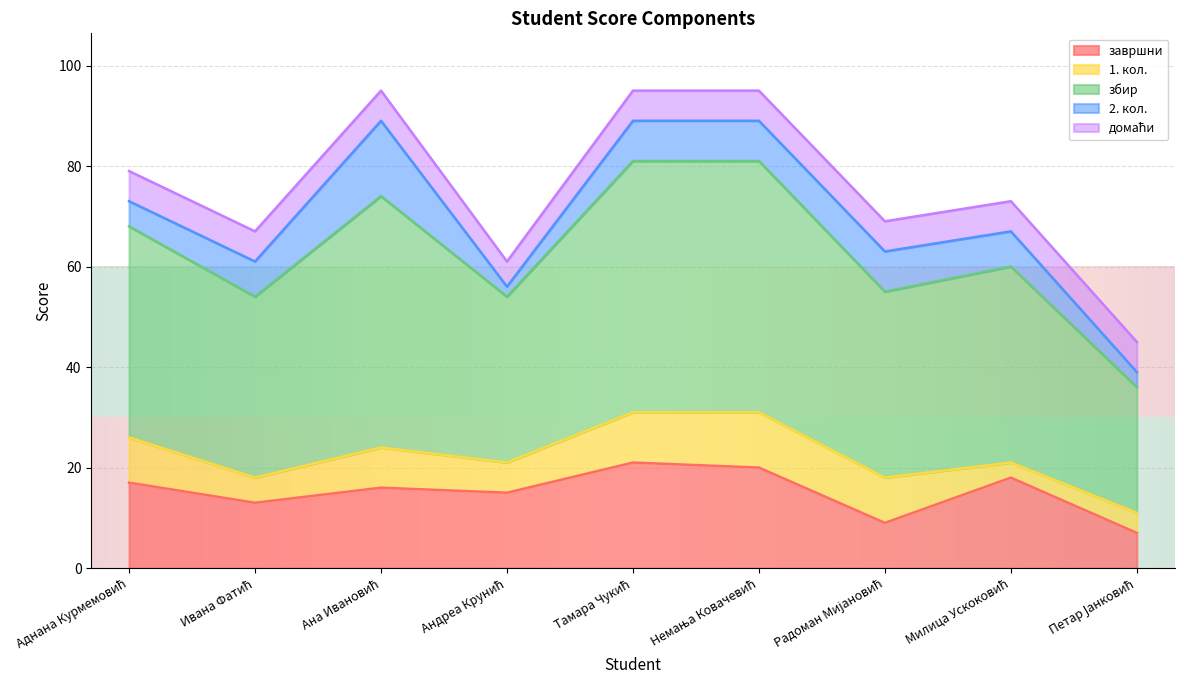

What is the lowest value of the 1. кол. series?

3